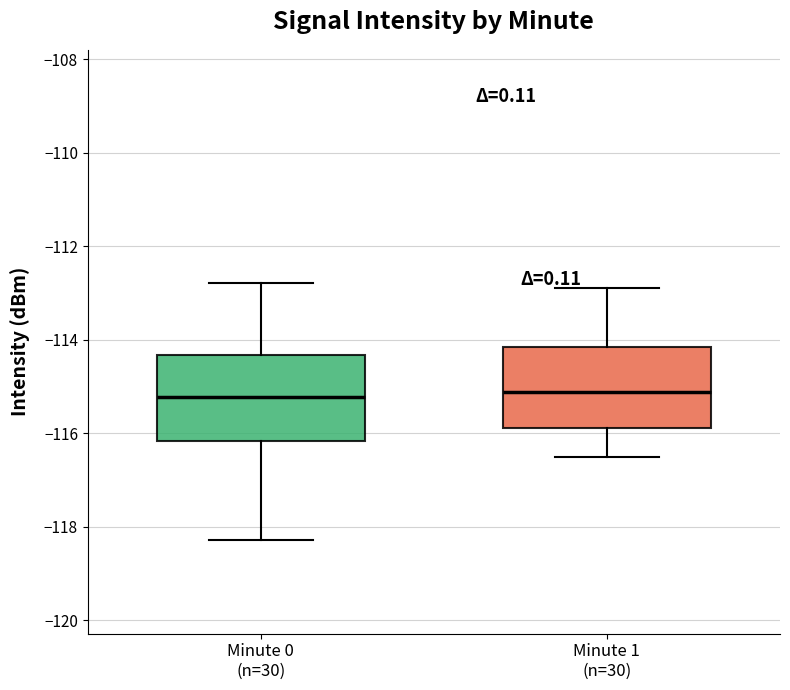

Where does the median line of the box for Minute 0 (n=30) sit on the y-axis? The values are not printed on the chart, so give them approximately, as read against the axis.

-115.2